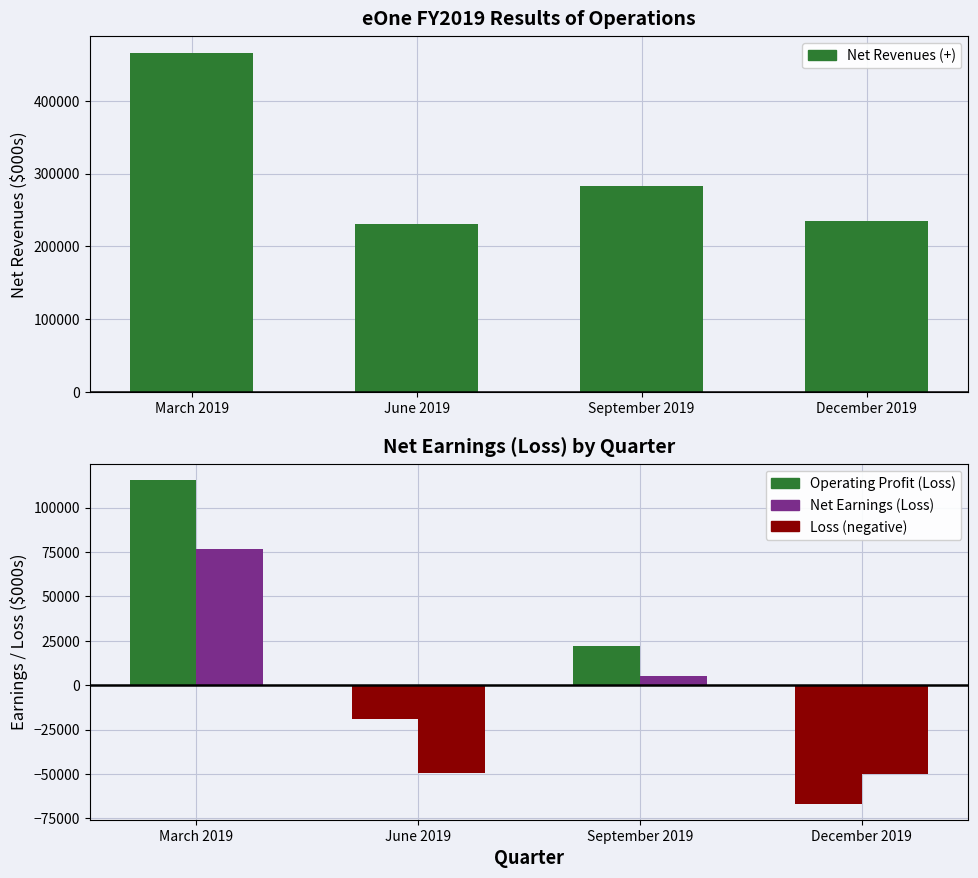

Reading left to right, transcribe all the data shown in this chart.

Net Revenues: 466212	231091	283310	235160
Operating Profit (Loss): 115647	-19040	22294	-66580
Net Earnings (Loss): 76896	-49130	5280	-49778